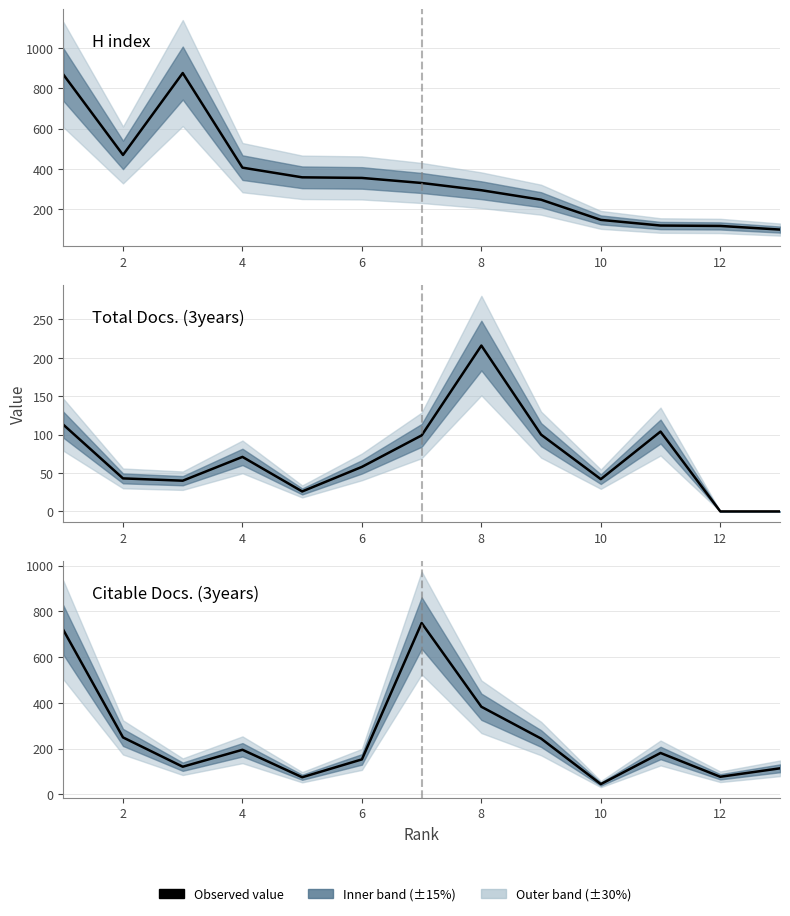

Reading left to right, transcribe all the data shown in this chart.

H index: 869	470	876	407	359	356	331	295	248	148	120	118	100
Total Docs. (3years): 113	43	40	71	26	58	99	216	100	42	104	0	0
Citable Docs. (3years): 719	249	121	195	75	153	749	383	244	45	181	77	114